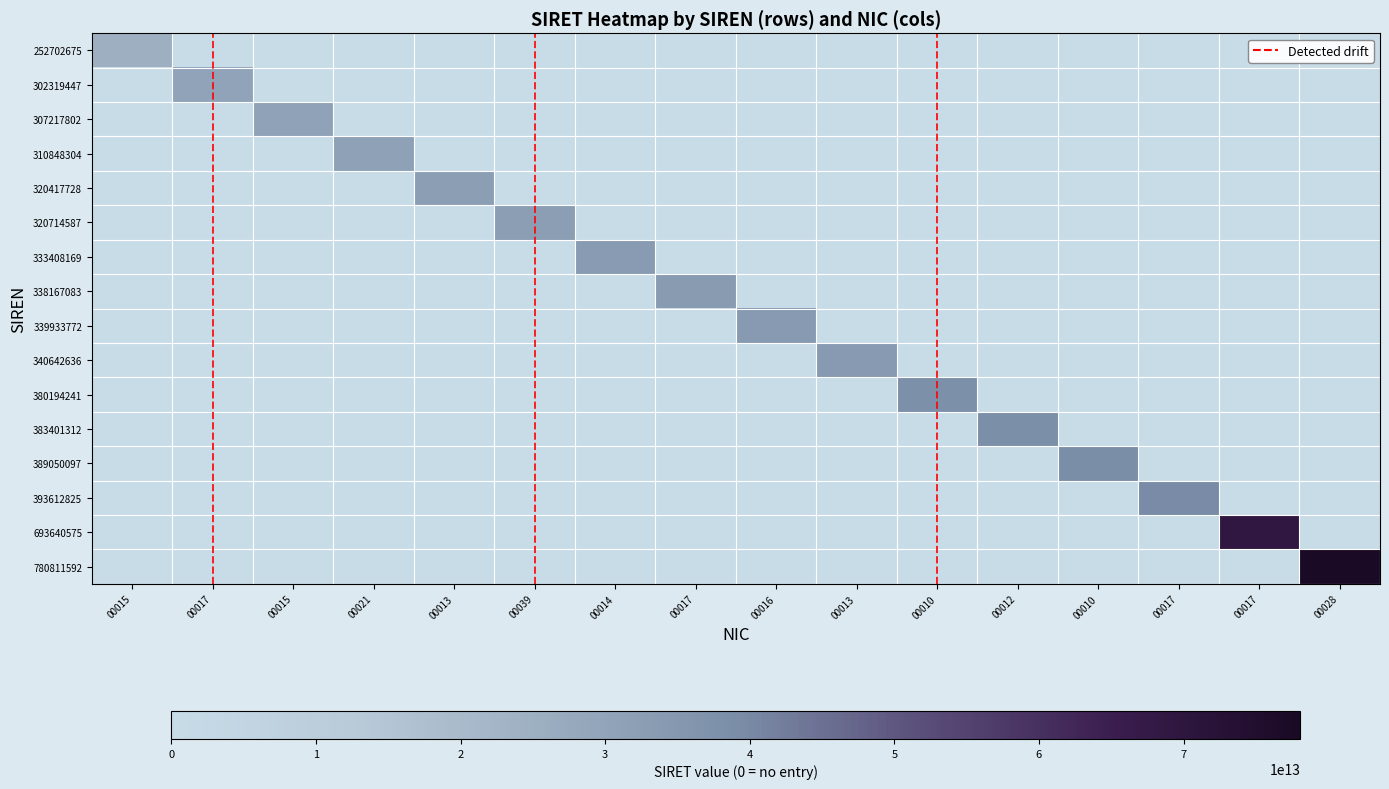

What is the spread (max minus min) of values at 00010?

38019424100010